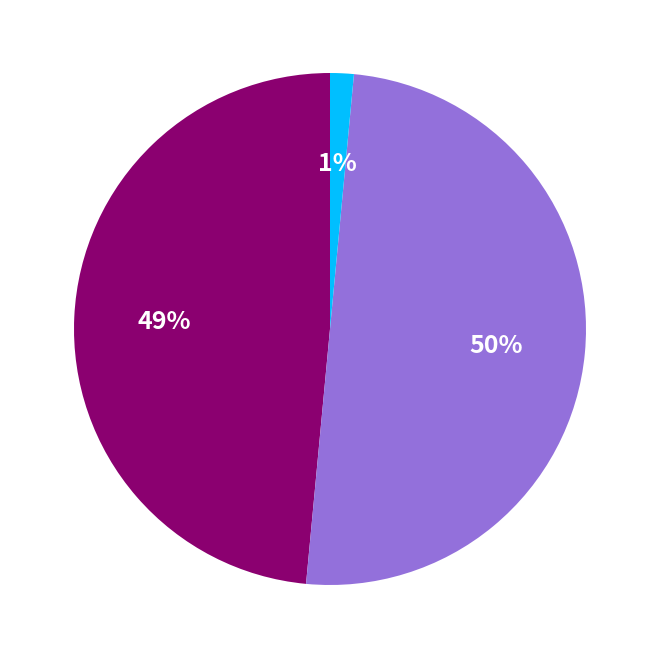

To the nearest percent, what is the average slice percentage?

33%